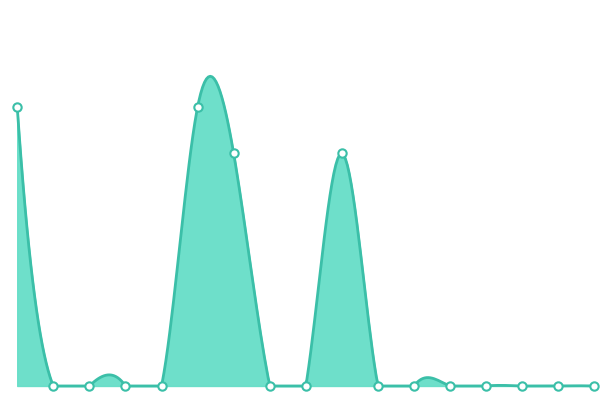

Count the number of categories in the chart.

17